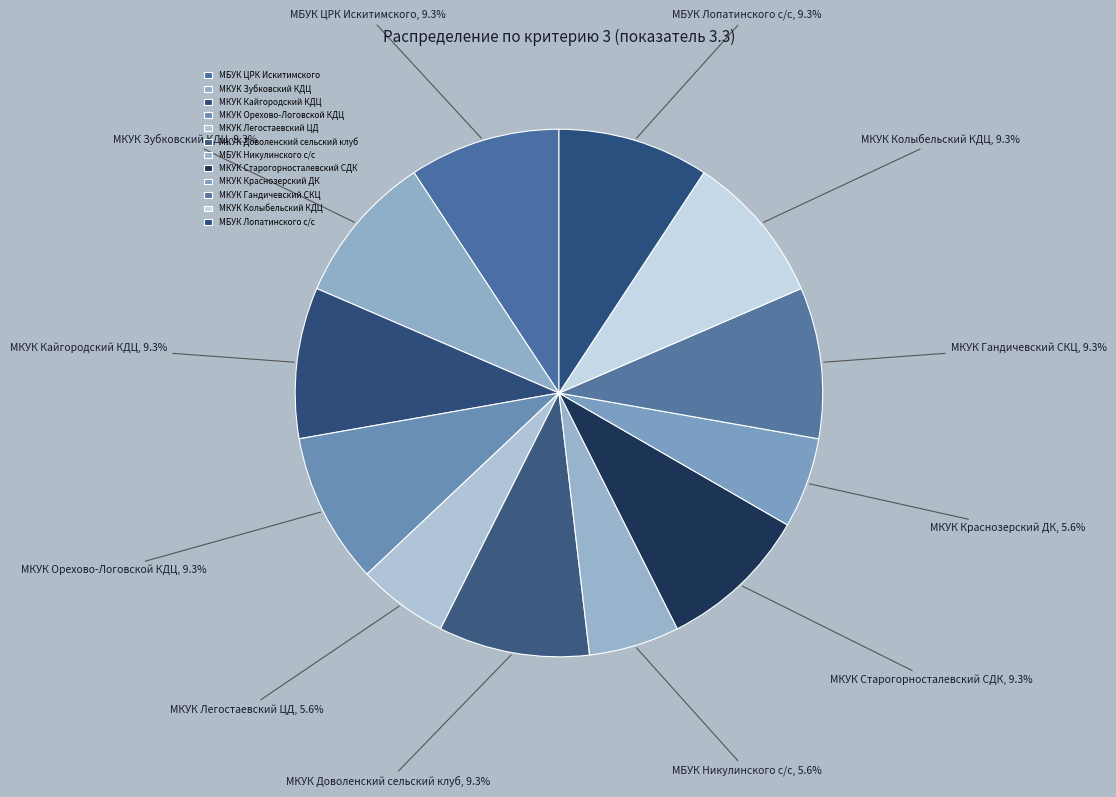

What percentage do МКУК Колыбельский КДЦ and МБУК Лопатинского с/с together represent?

18.5%